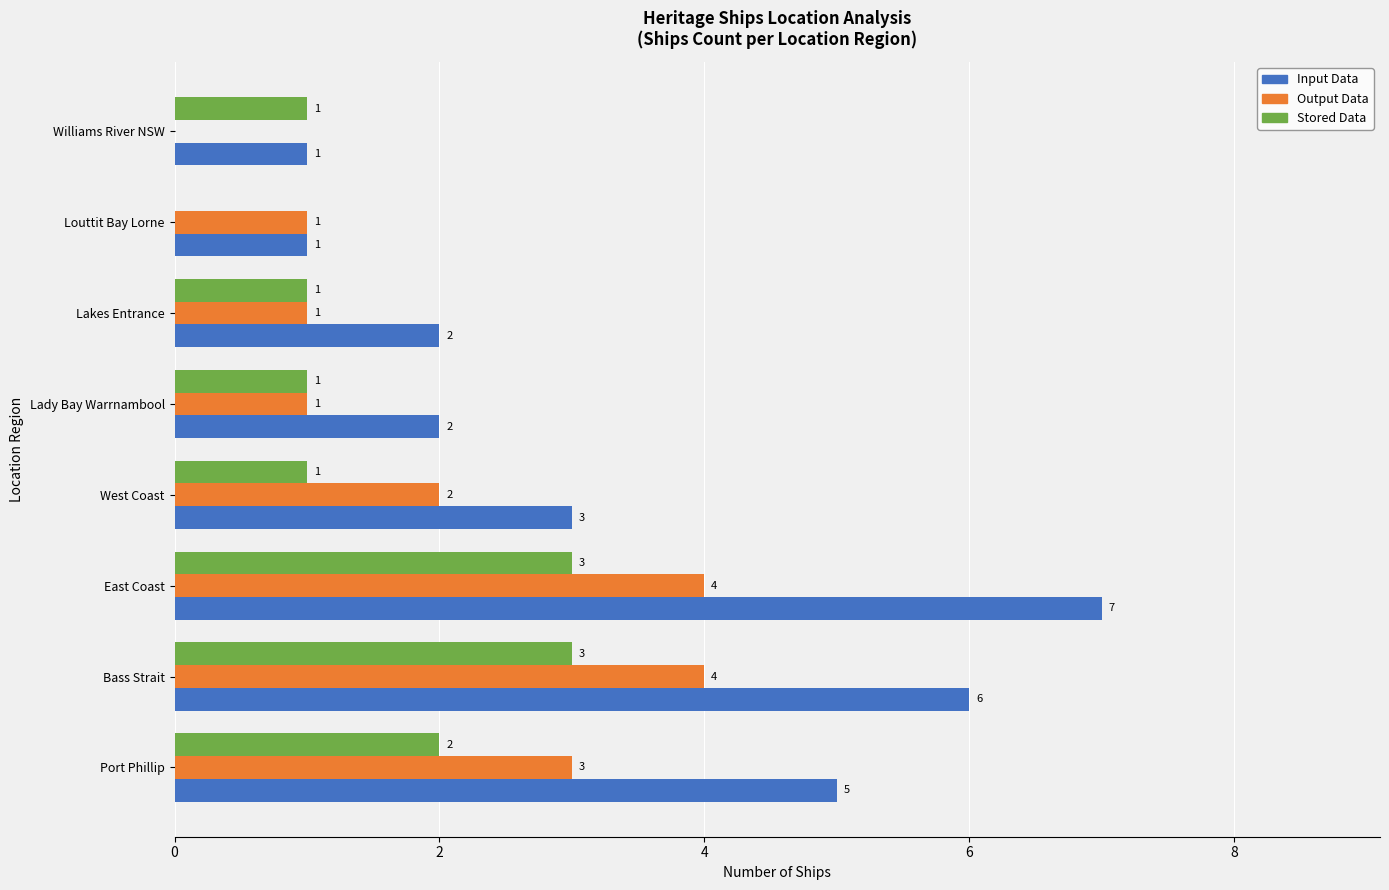

How many categories are shown in the chart?

8